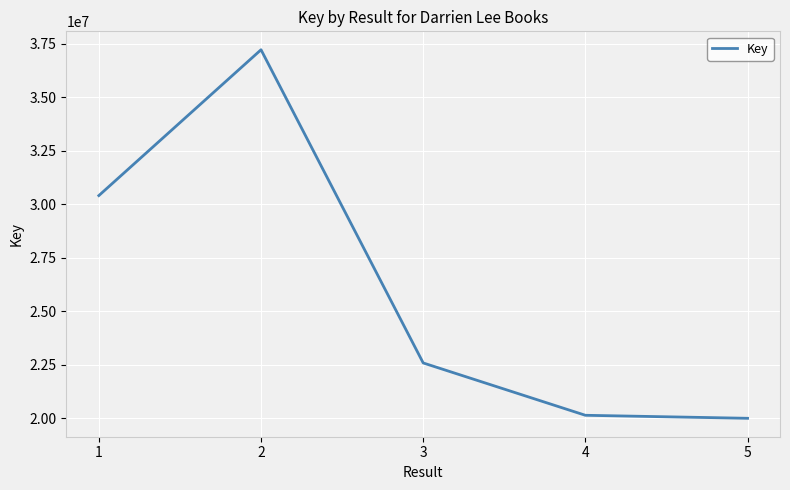

What is the difference between the second highest and second lowest values?

10273440